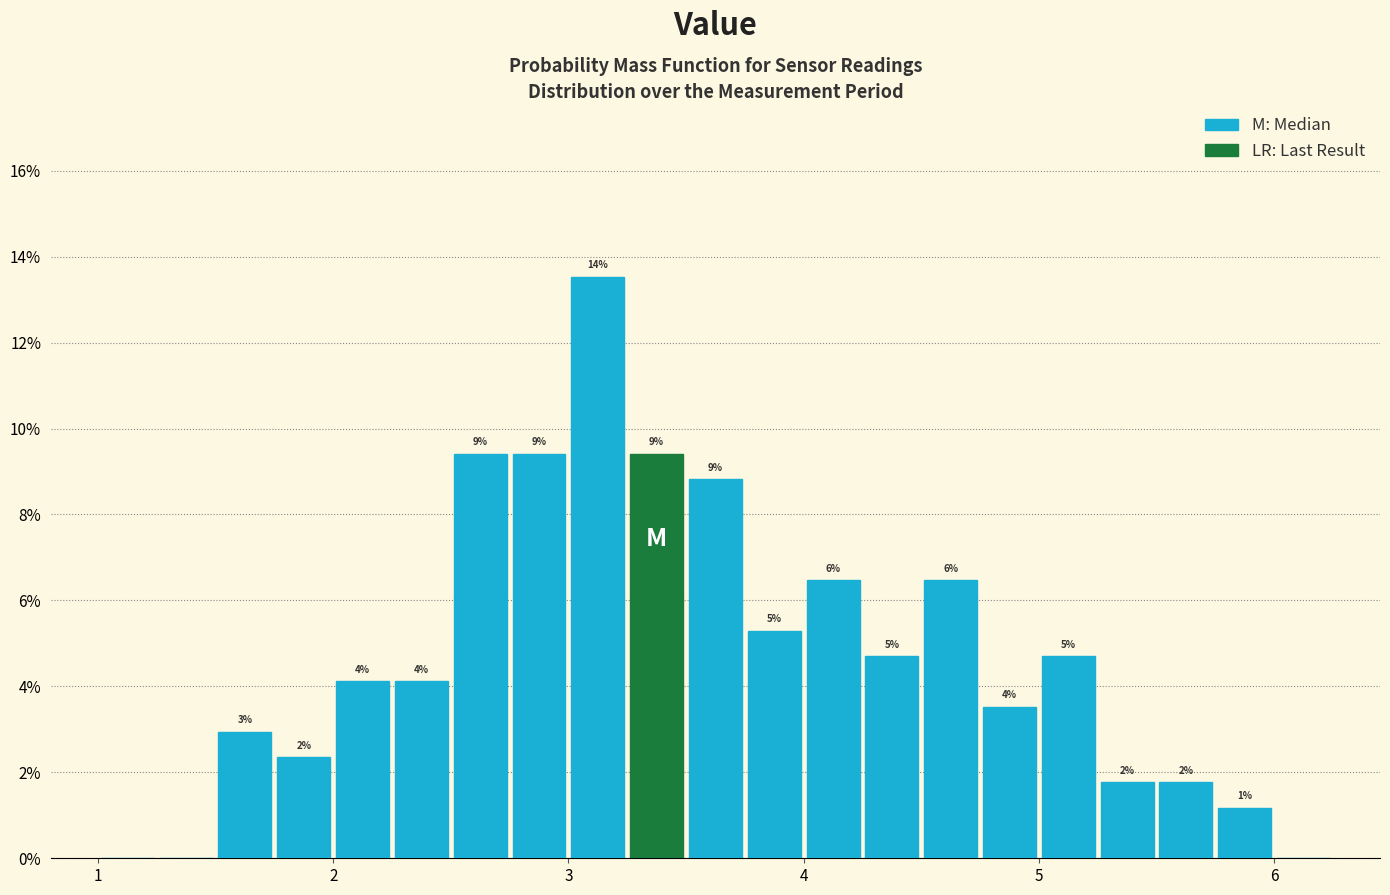

Read against the x-axis, roughly where is the centre of the tallest bar?

3.1